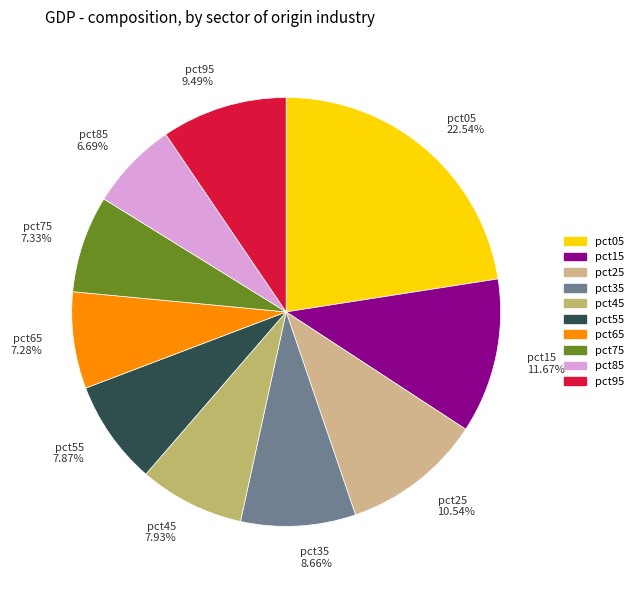

To the nearest percent, what is the combined percentage of pct15 and pct45?

20%